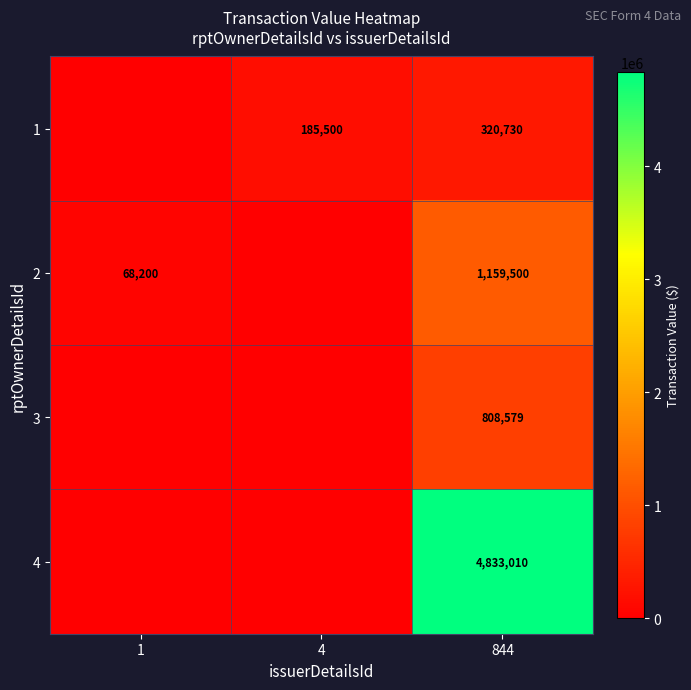

Which has a higher value, 1 or 4?

4